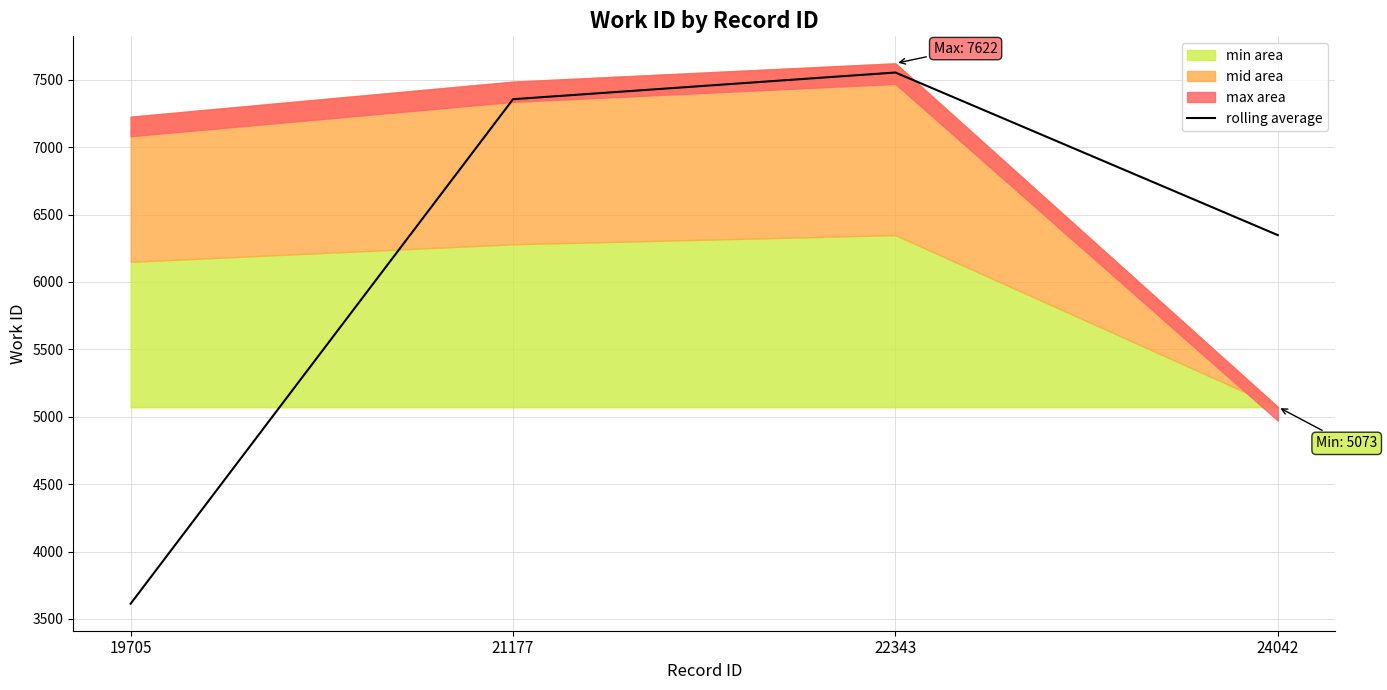

List the labels in order of value, smallest first.

19705, 24042, 21177, 22343